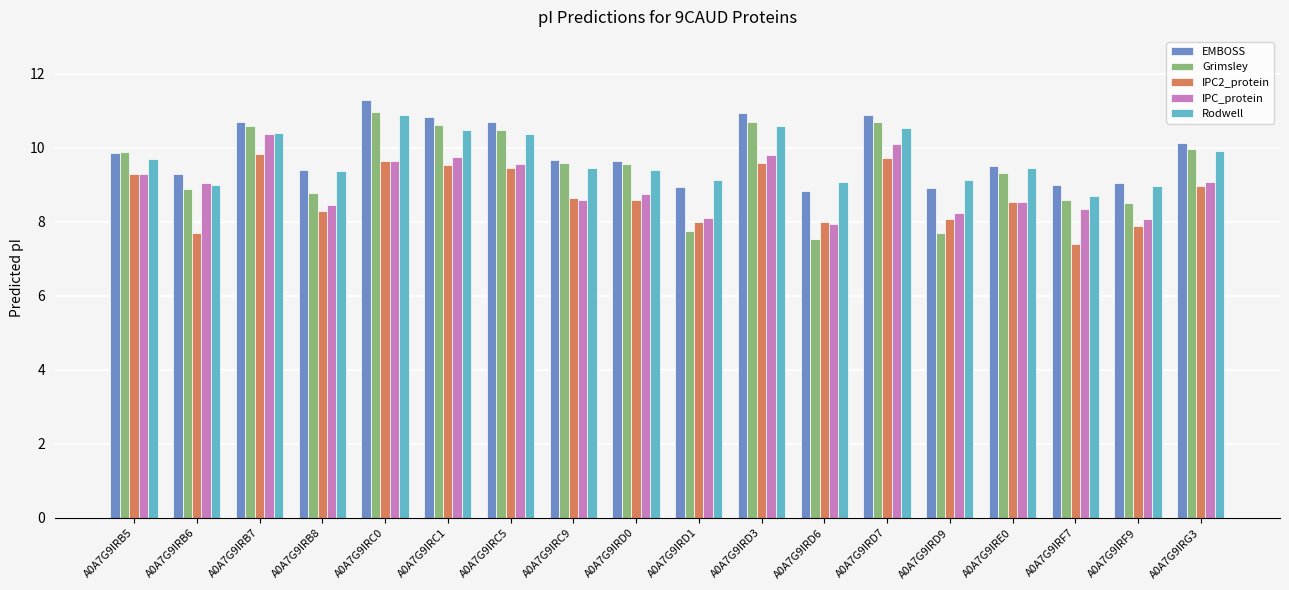

What position from the right is A0A7G9IRB5?

18